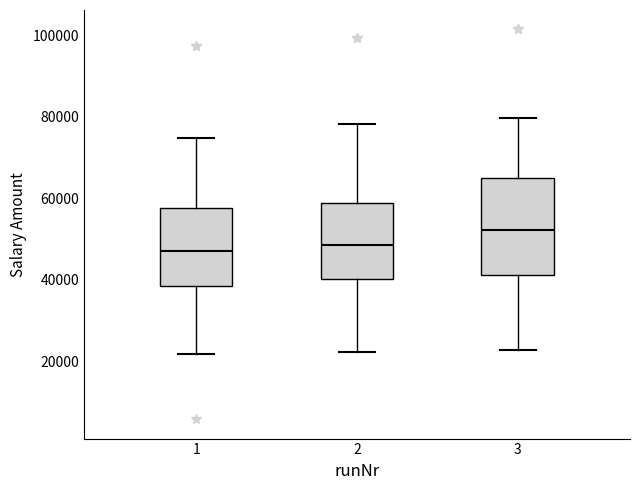

Which box's median line is the highest?

3